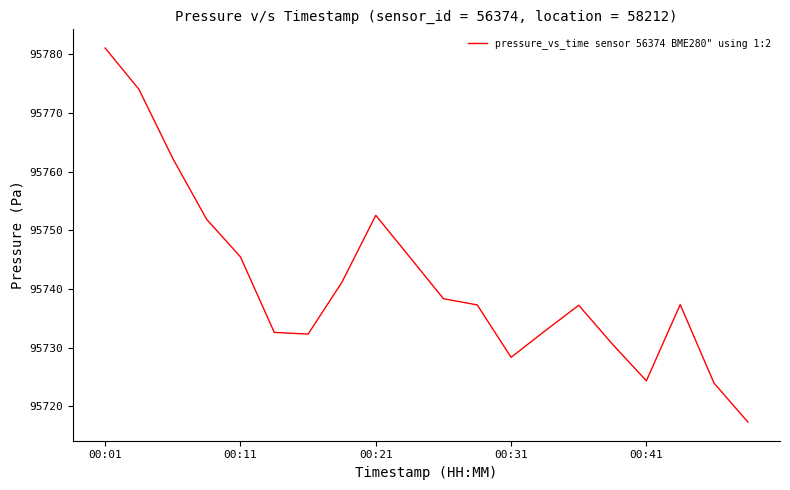

What is the minimum value shown in the chart?

95717.3